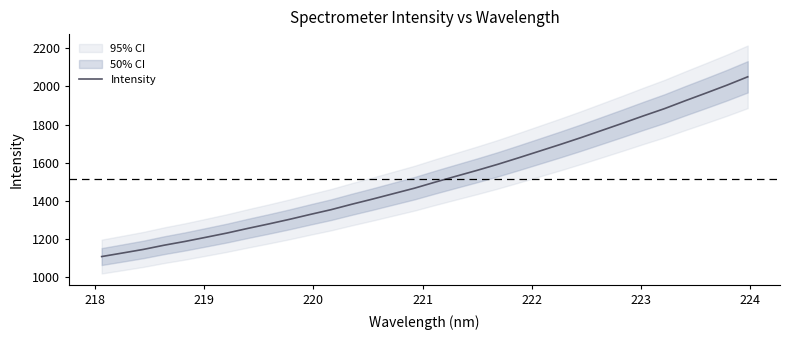

How many lines are shown in the chart?

1